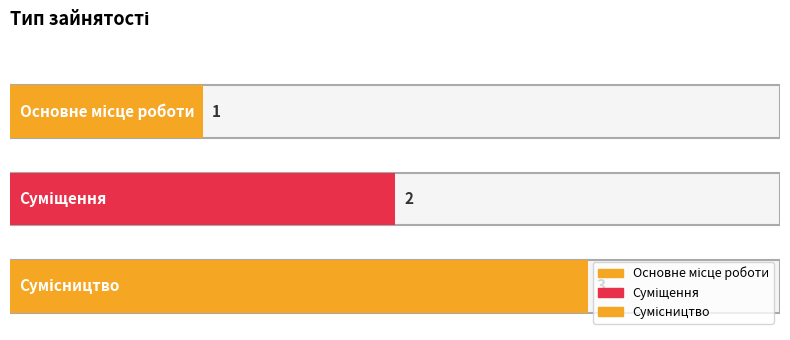

How many values are below 2?

1